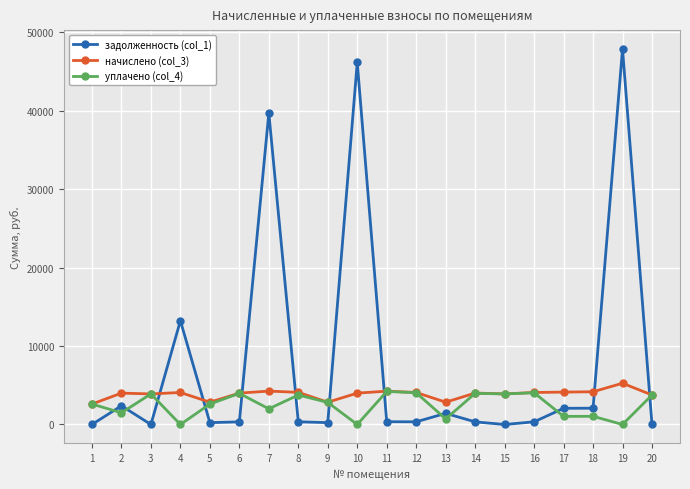

How many values in the уплачено (col_4) series are below 2813?

10